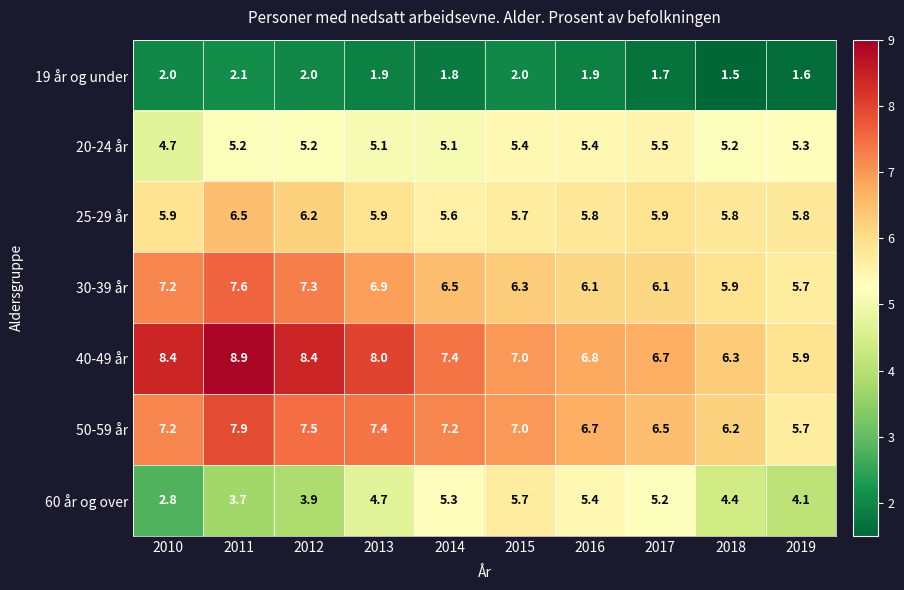

What is the difference between the 30-39 år values at 2011 and 2018?

1.7